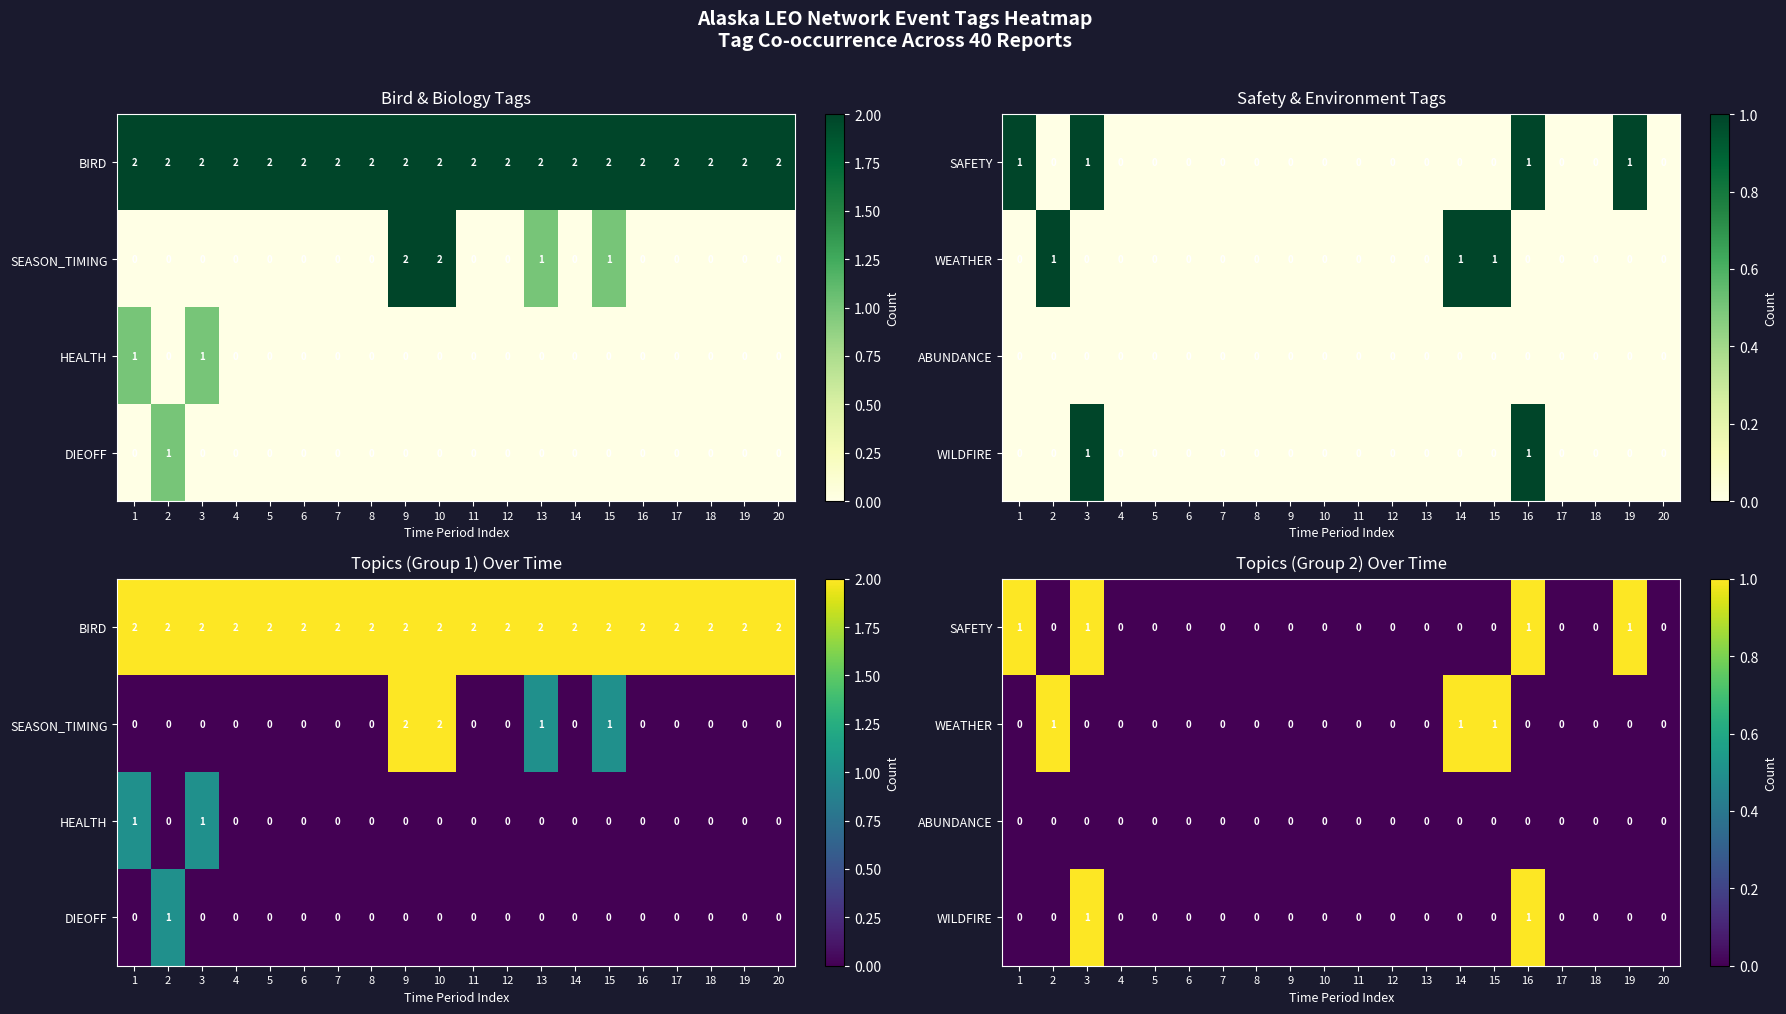

What is the difference between the maximum and minimum values in the WILDFIRE series?

1